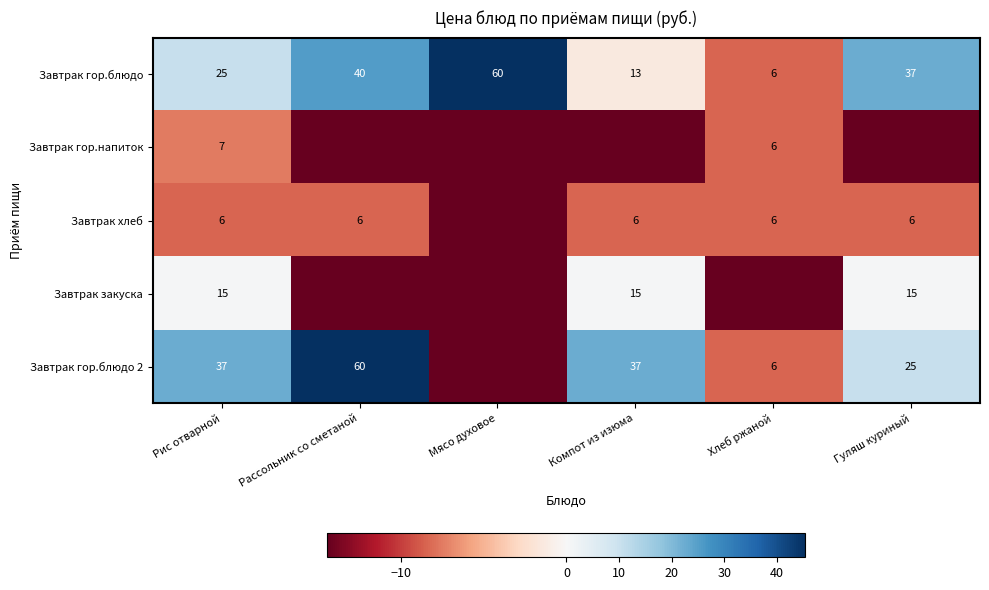

Where is Завтрак гор.блюдо nearest to the value 33?

Гуляш куриный